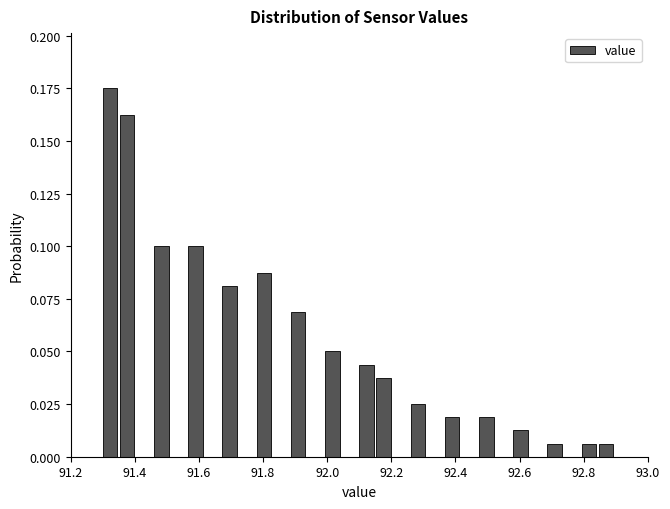

Around what value on the x-axis is the tallest bar? Give the approximate position of its centre, as read against the axis.

91.32